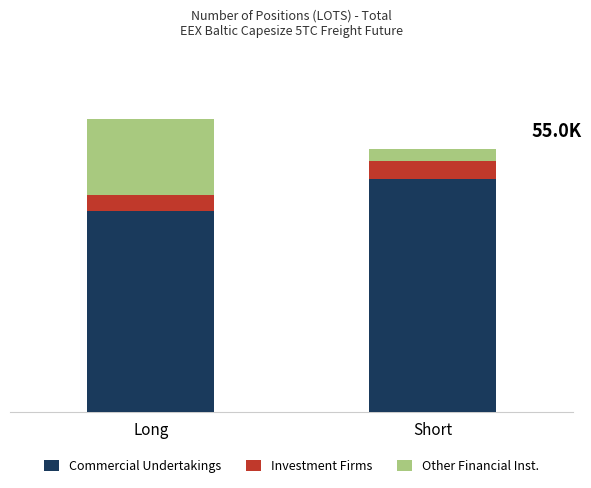

What is the value of the Commercial Undertakings bar at the 2nd from the left?

43807.8